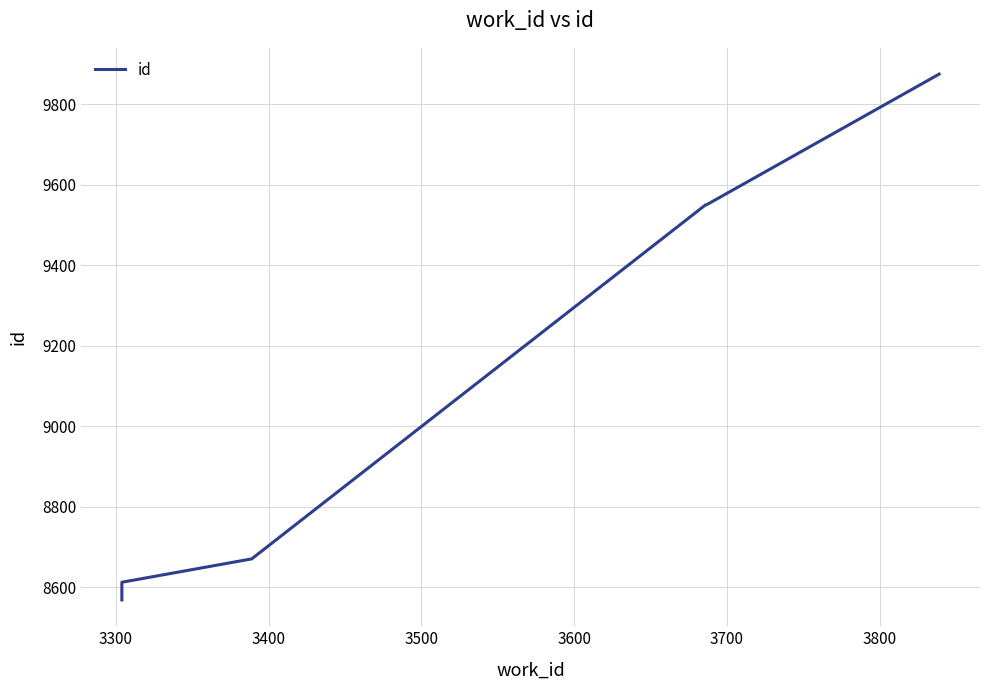

How many data points does each series have?

6